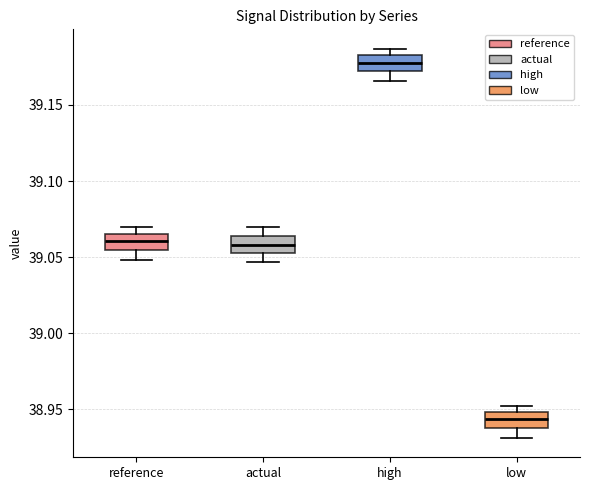

Reading left to right, read every box against the y-axis: the position of its median line, the range the box covers, and the ends of its whiskers. The values are not printed on the chart, so give them approximately, as read against the axis.

reference: median 39.060, box 39.055 to 39.065, whiskers 39.050 to 39.070
actual: median 39.060, box 39.050 to 39.065, whiskers 39.045 to 39.070
high: median 39.180, box 39.170 to 39.185, whiskers 39.165 to 39.185 (just above the box's upper edge)
low: median 38.945, box 38.940 to 38.950, whiskers 38.930 to 38.950 (just above the box's upper edge)